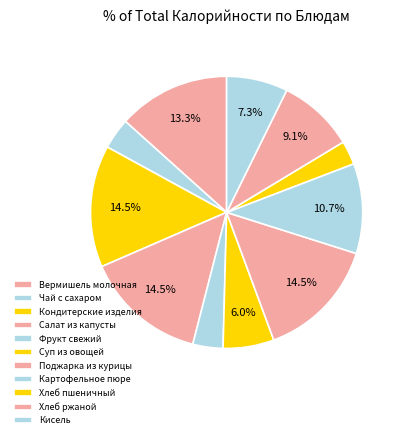

To the nearest percent, what portion does Суп из овощей represent?

6%